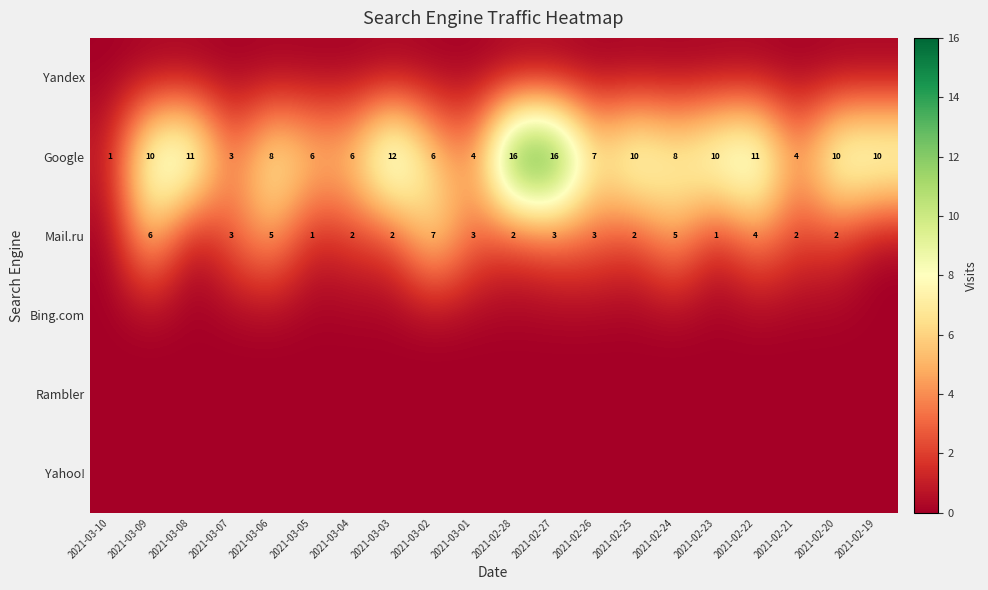

What is the highest value of the Google series?

16